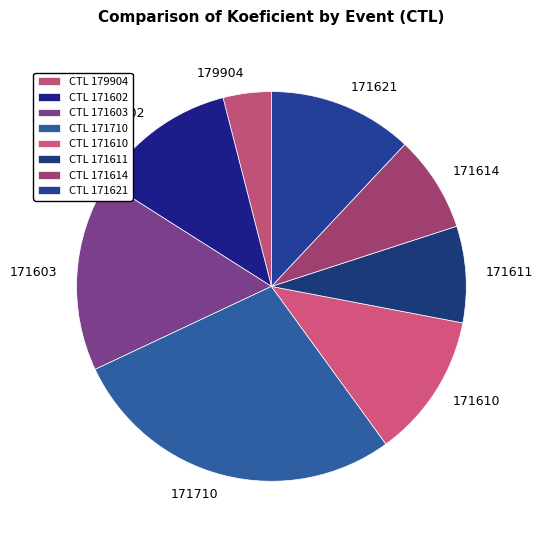

Is there a majority slice in this chart?

No